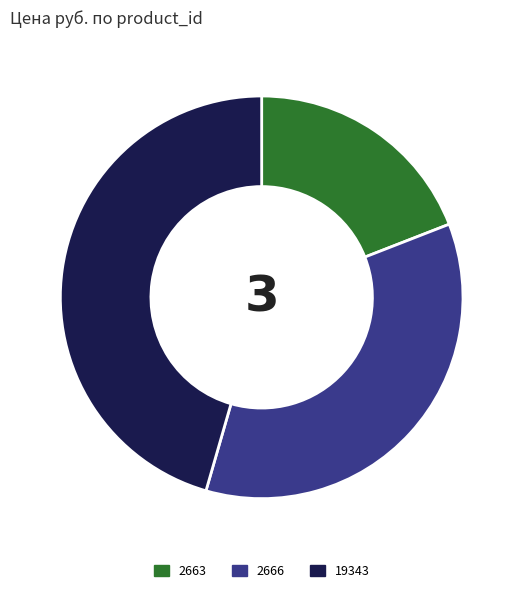

Rank the categories by value from lowest to highest.

2663, 2666, 19343